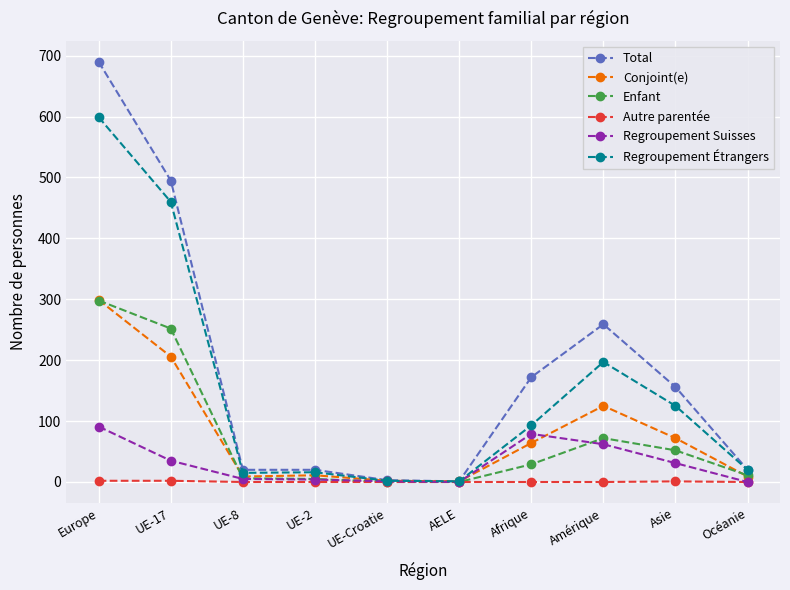

What is the sum of all Enfant values?

725